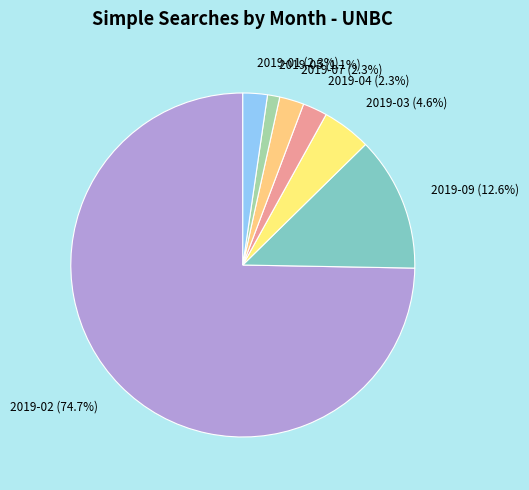

Does 2019-04 account for over 50% of the chart?

No